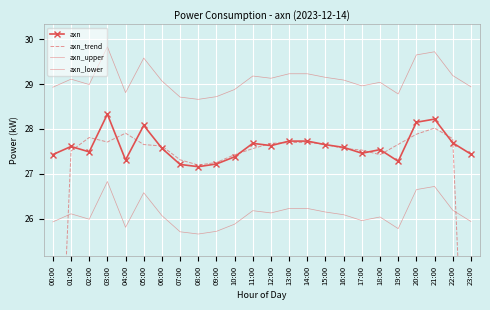

True or false: axn_upper has a value of 44.8 at 19:00.

False